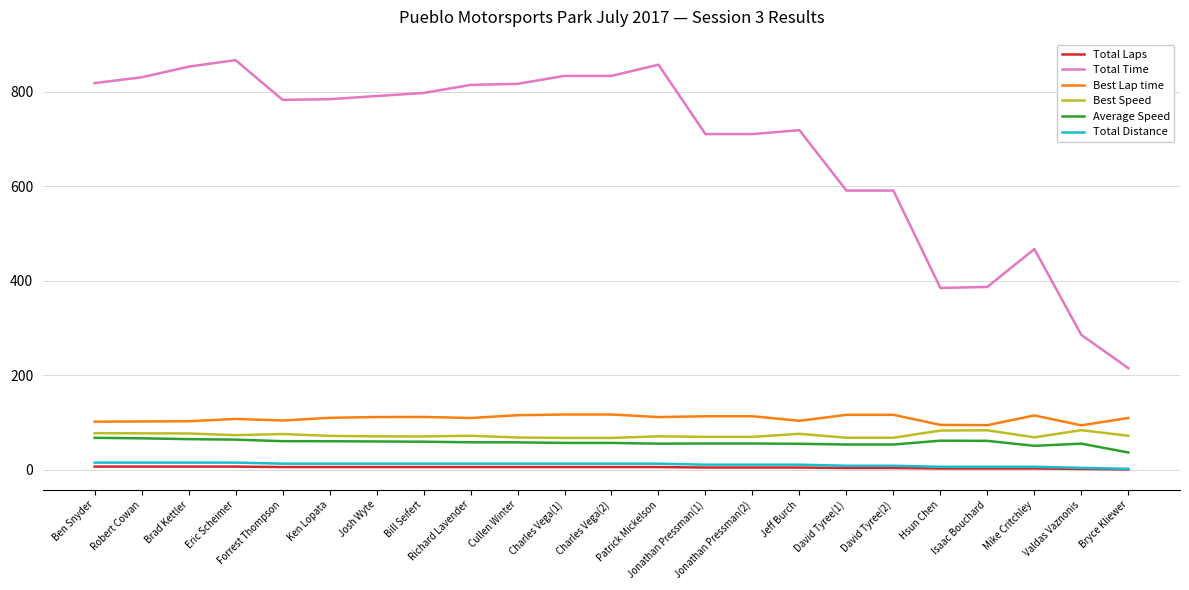

What is the difference between the Total Time values at Robert Cowan and Charles Vega(1)?

2.9